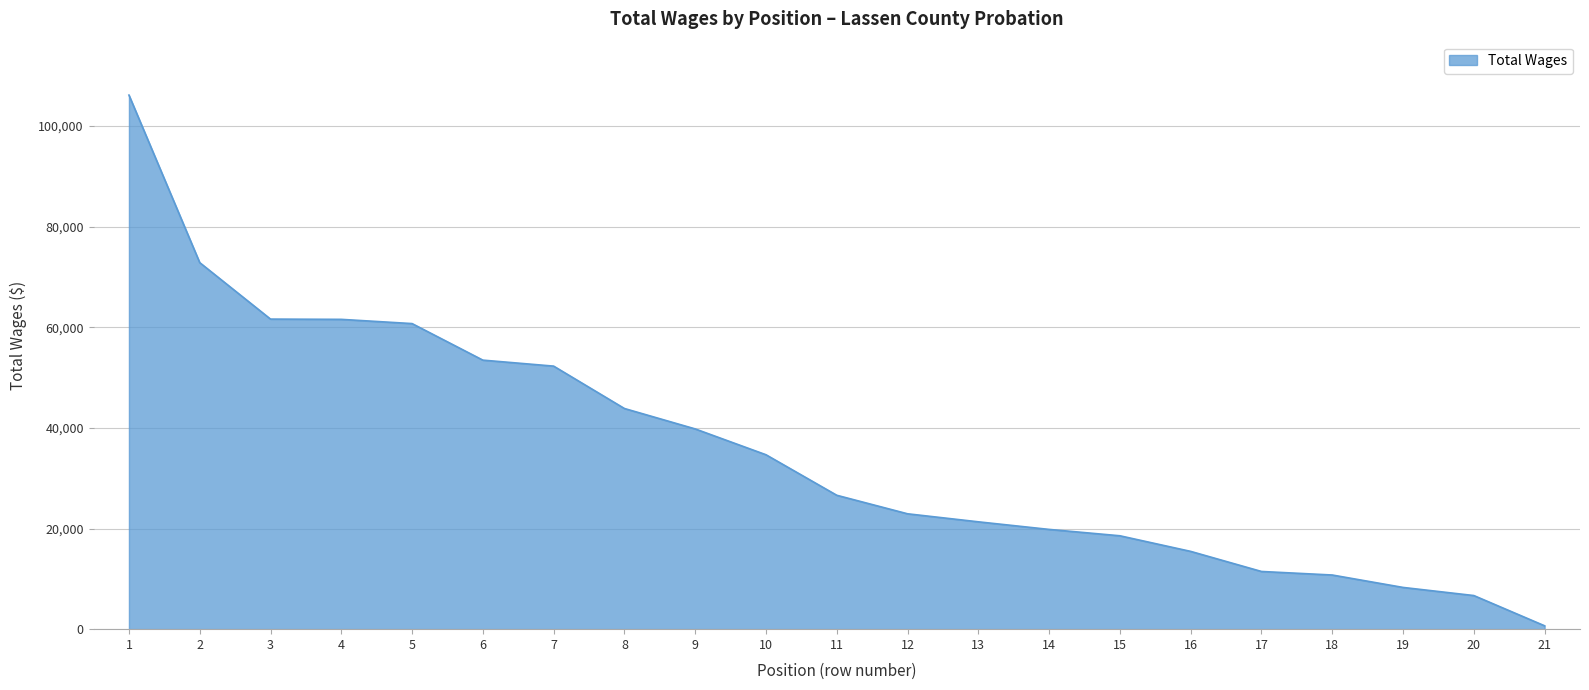

How many lines are shown in the chart?

1